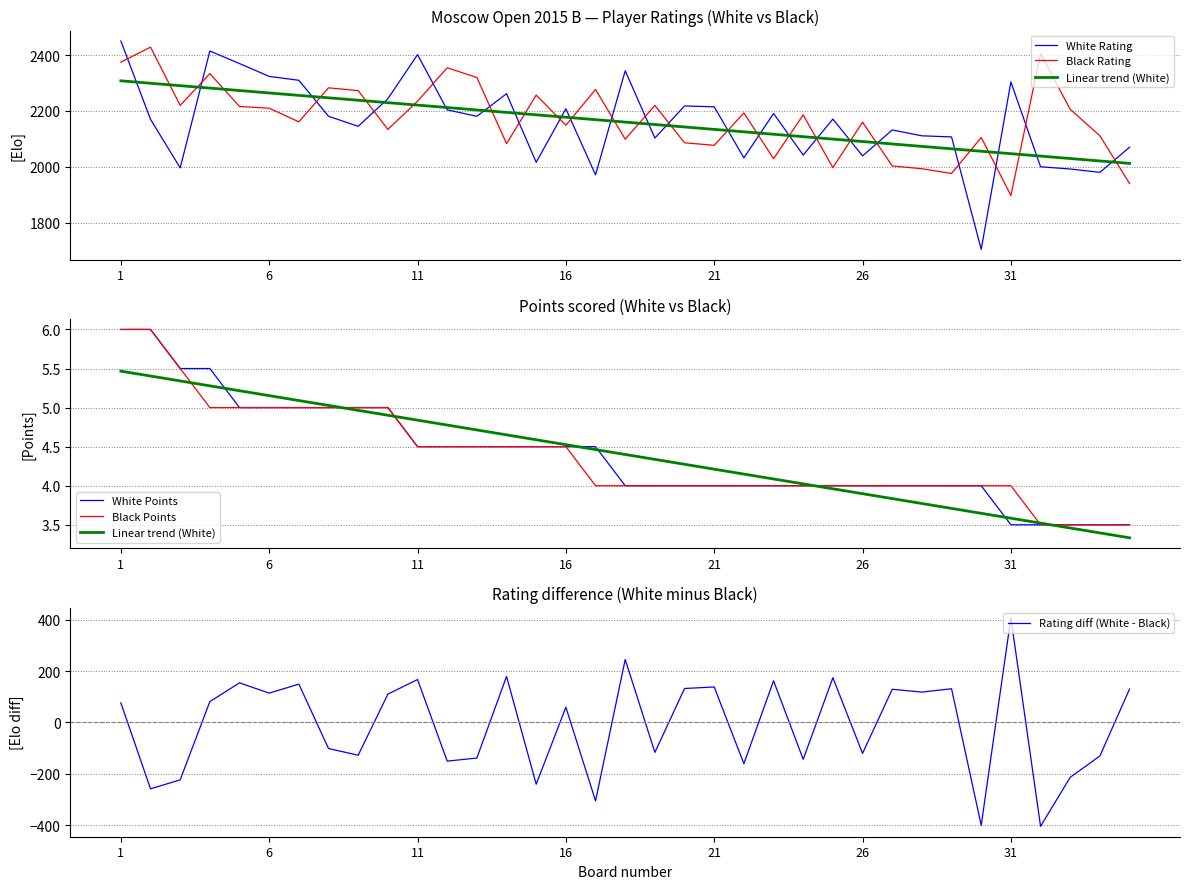

What is the minimum value for Rating diff (White - Black)?

-405